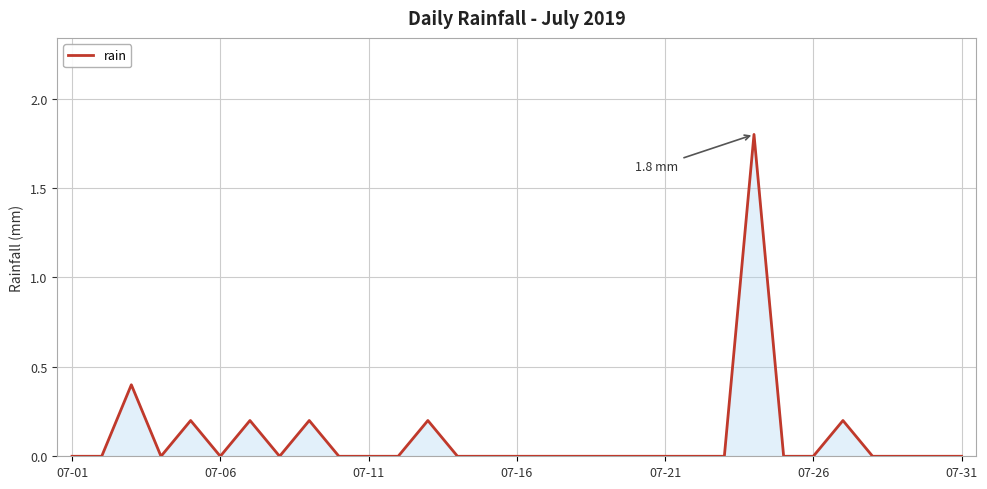

What is the maximum value shown in the chart?

1.8